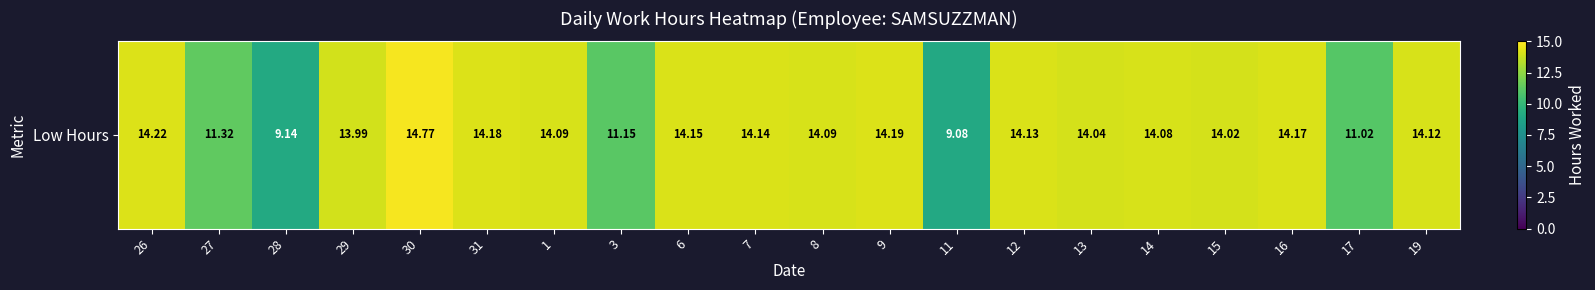

What value does the data have at 30?

14.8